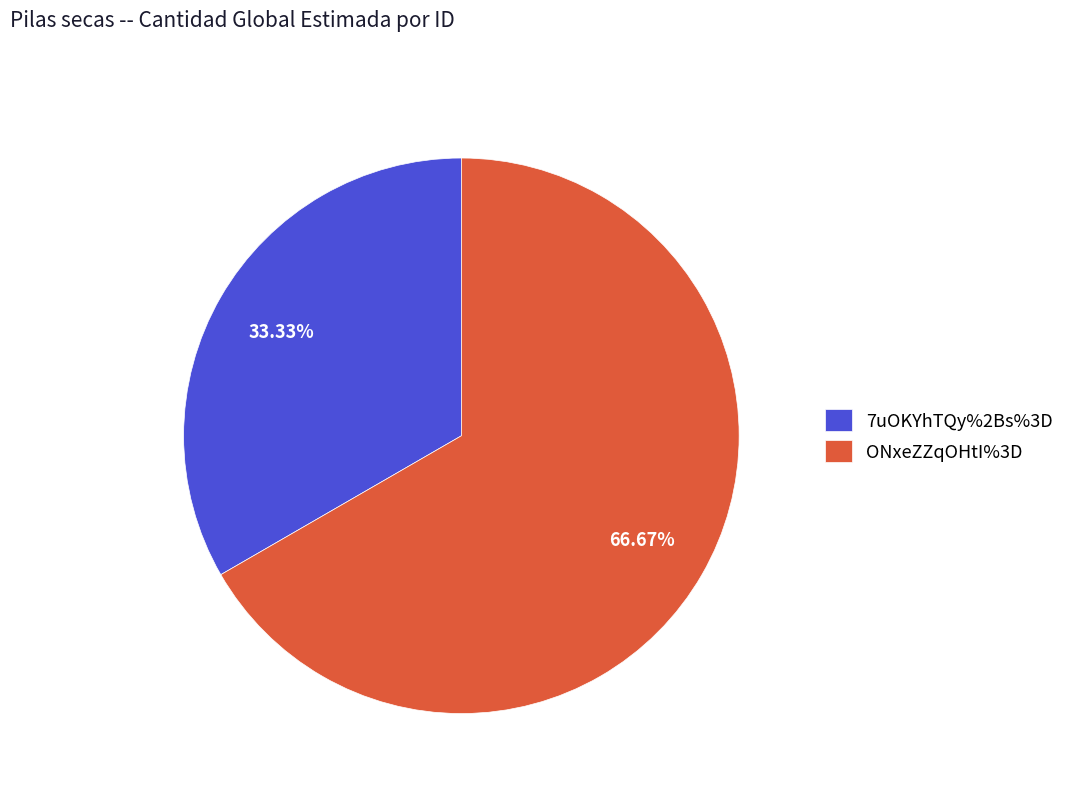

What is the ratio of the value at 7uOKYhTQy%2Bs%3D to the value at ONxeZZqOHtI%3D?

0.5